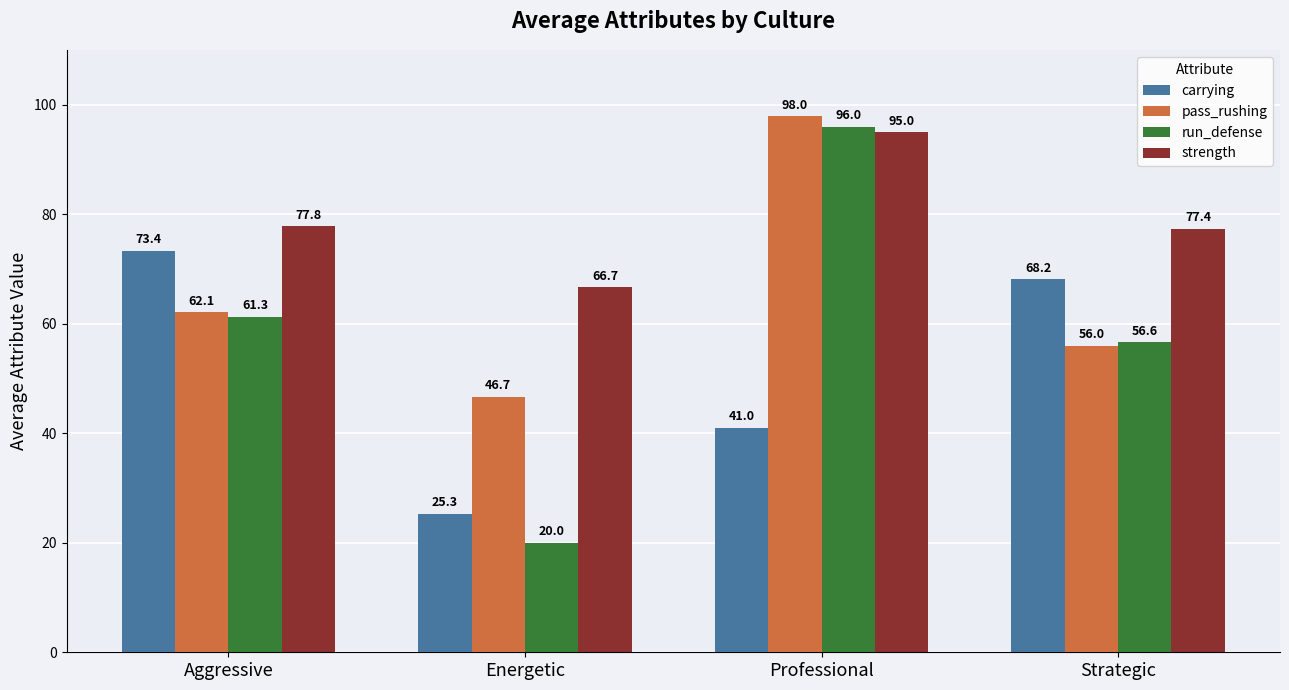

Are the bars grouped side by side (vs. stacked)?

Yes